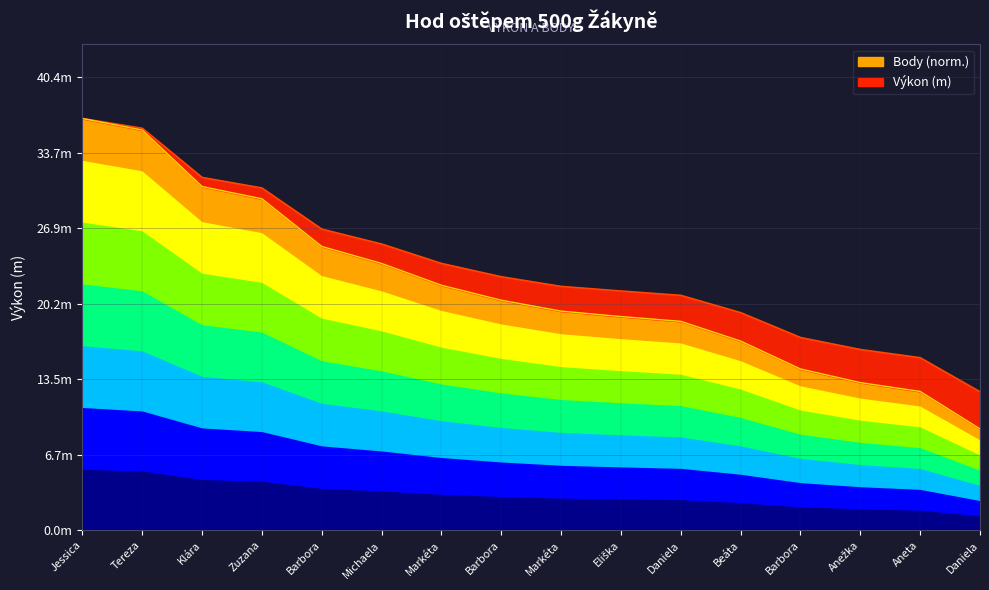

True or false: Body and Výkon cross at least once.

False